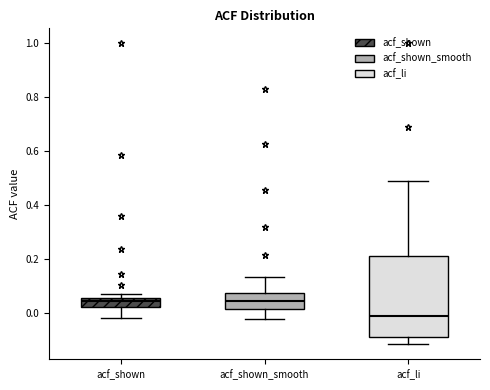

Comparing the boxes themselves (not the whiskers), which one is the tallest?

acf_li